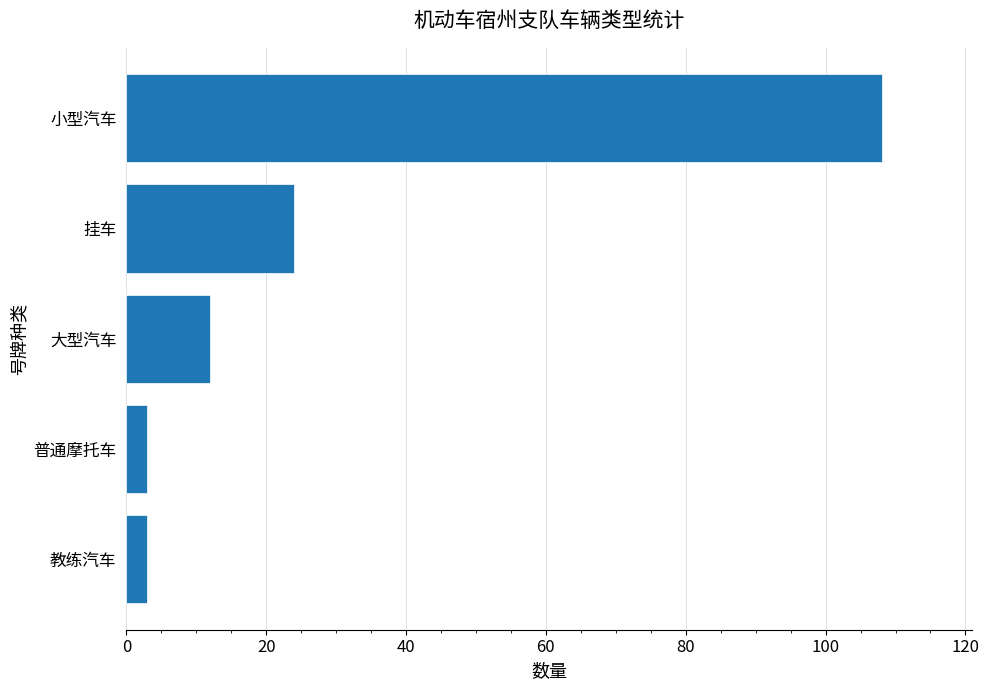

What is the minimum value shown in the chart?

3